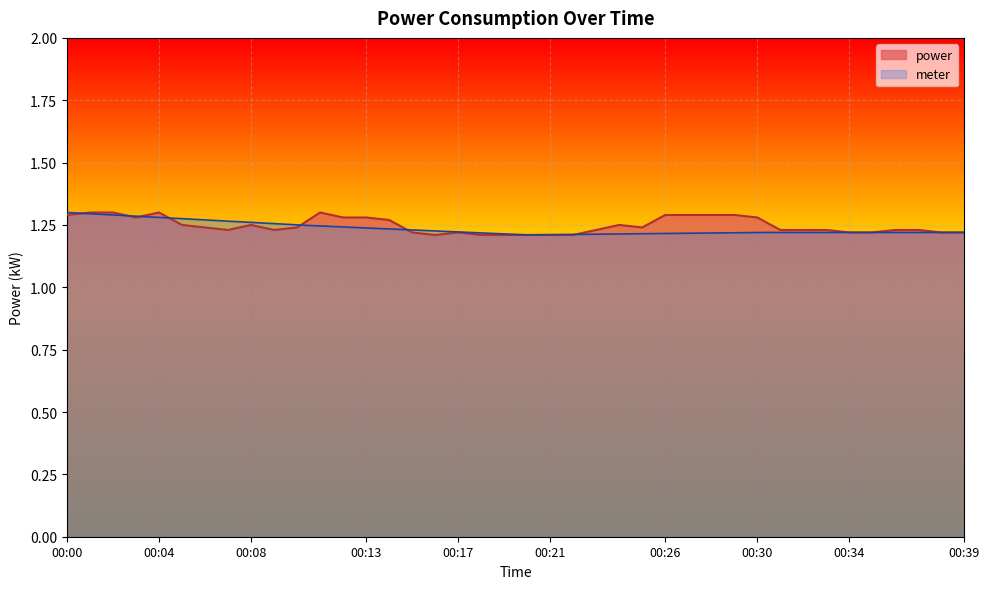

How many points are lower than both their immediate neighbors (excluding endpoints)?

5